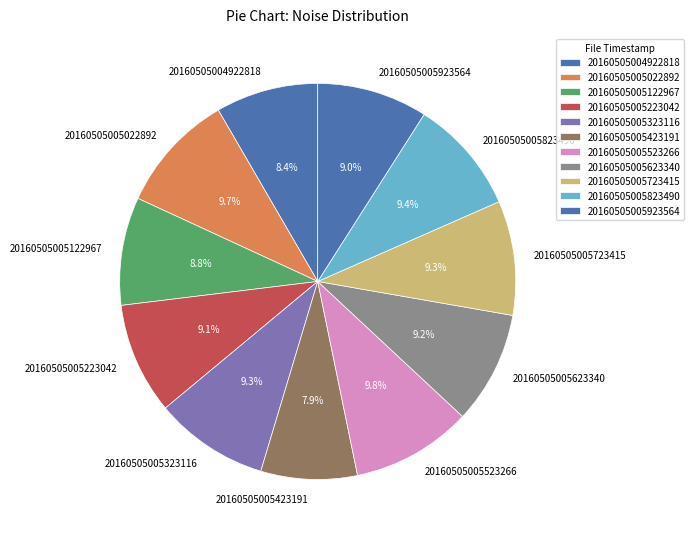

What percentage is the 20160505005623340 slice, to the nearest percent?

9%